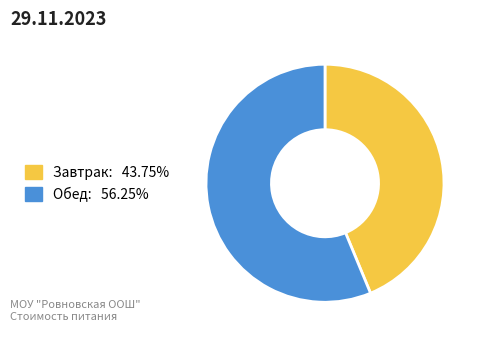

True or false: Обед accounts for 64% of the total.

False